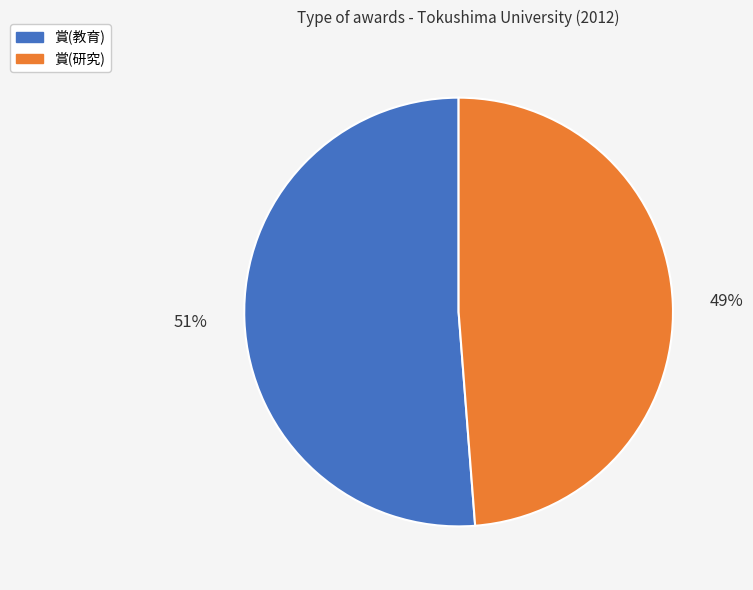

Which category has the smallest portion of the pie?

賞(研究)